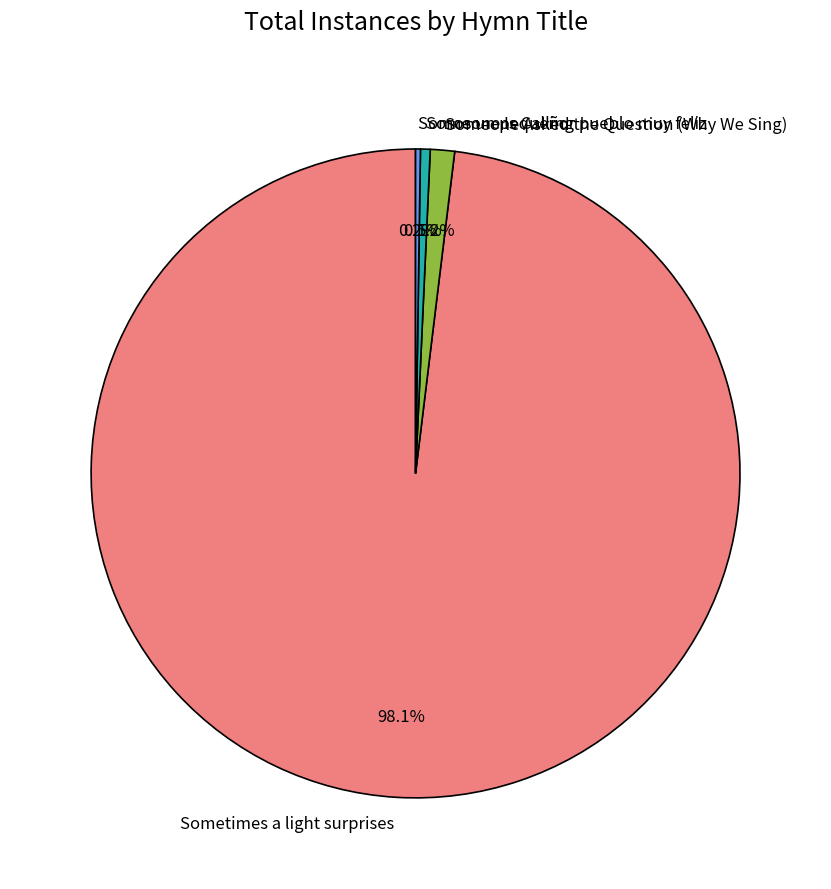

Does Sometimes a light surprises account for over 50% of the chart?

Yes